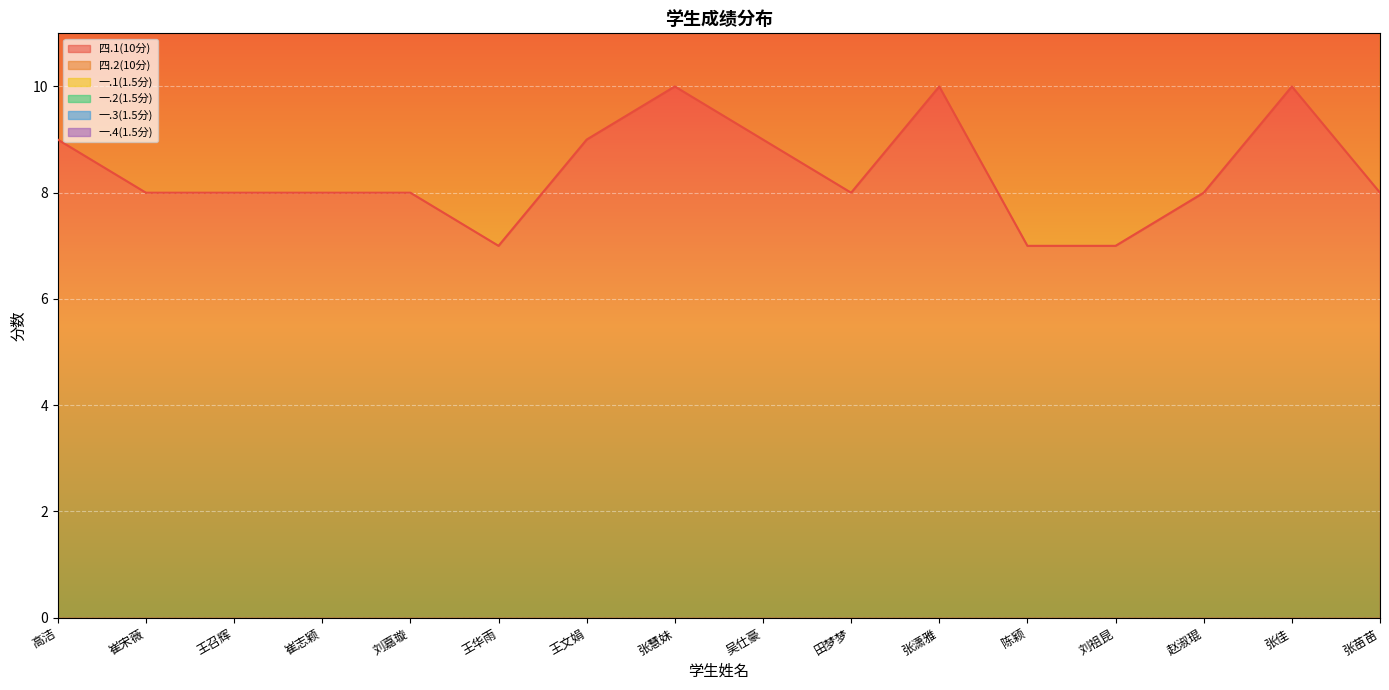

True or false: 四.2(10分) has a value of 1.8 at 田梦梦.

False